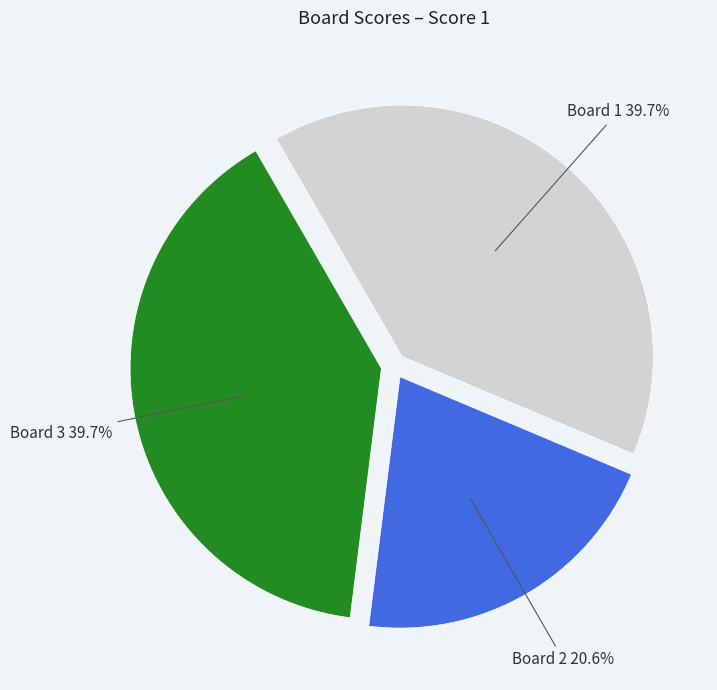

Is there any slice that represents more than half of the pie?

No